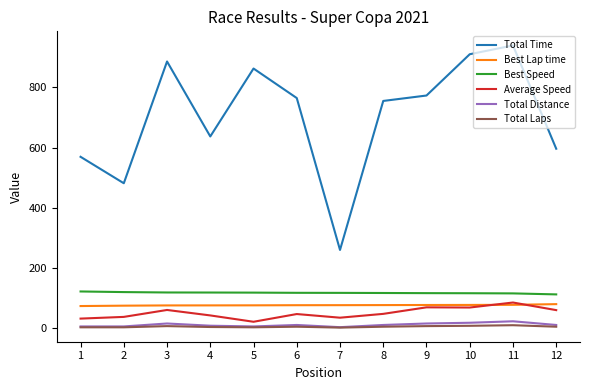

Which series has the largest range (max minus min)?

Total Time